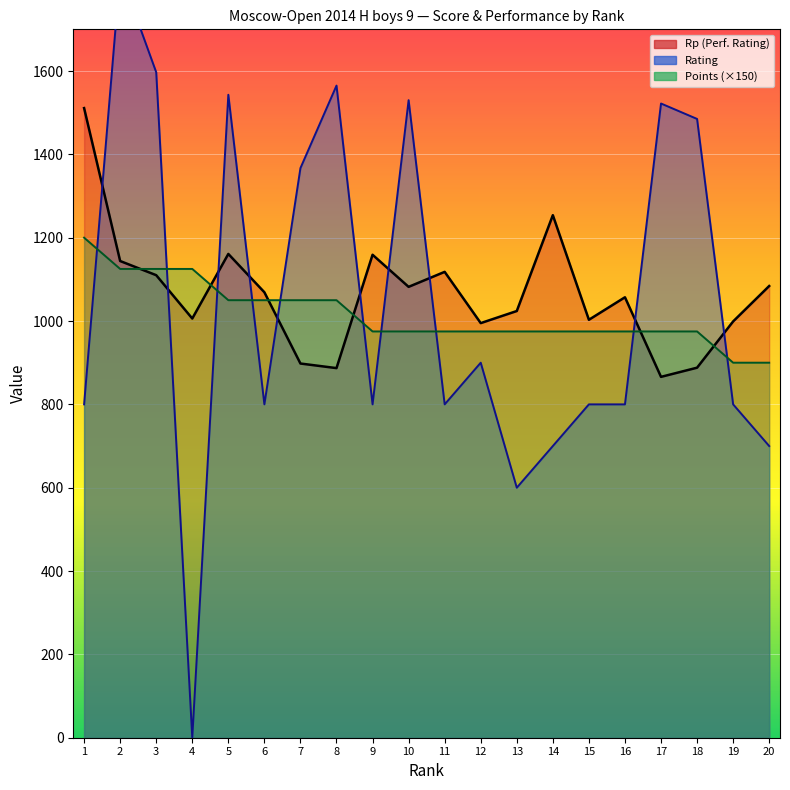

How many lines are shown in the chart?

3